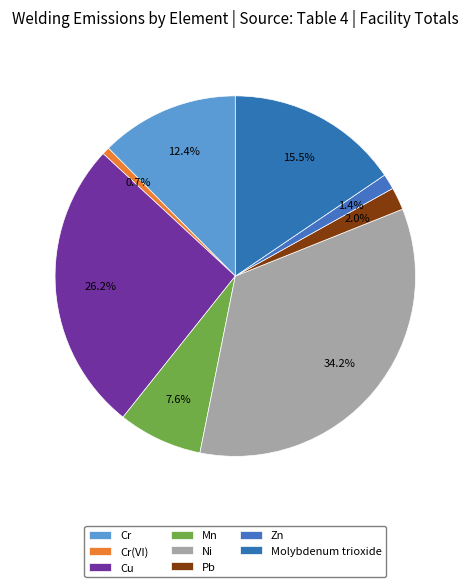

To the nearest percent, what percentage of the pie is Molybdenum trioxide?

16%